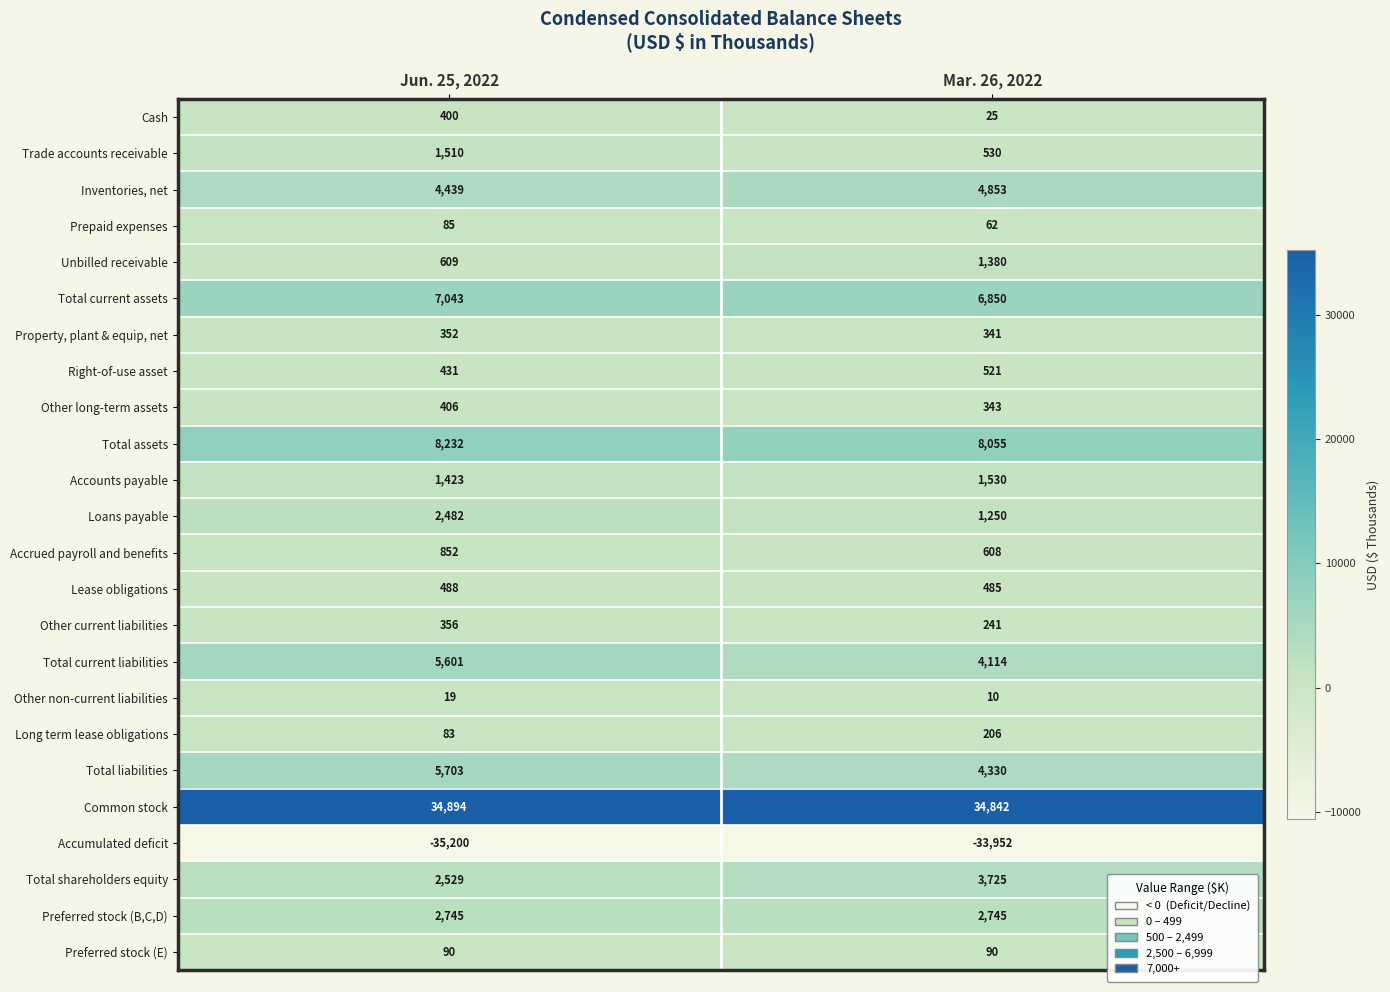

What is the difference between the Total liabilities values at Jun. 25, 2022 and Mar. 26, 2022?

1373